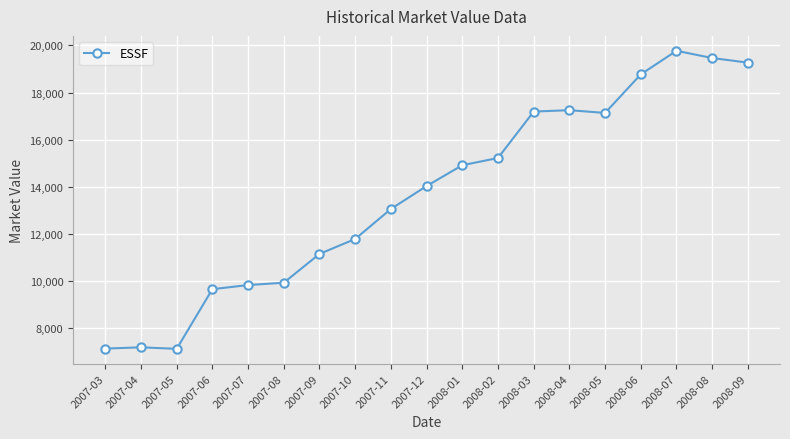

Is it true that the value at 2008-06 is 12345.1?

False